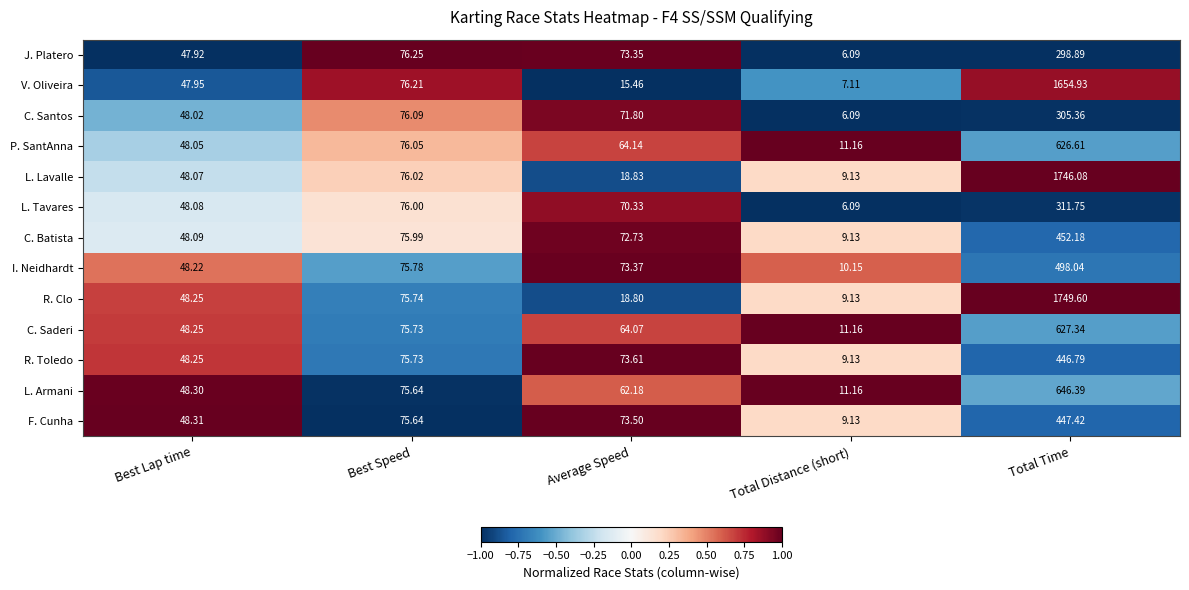

Rank the categories by L. Tavares value from lowest to highest.

Total Distance (short), Best Lap time, Average Speed, Best Speed, Total Time